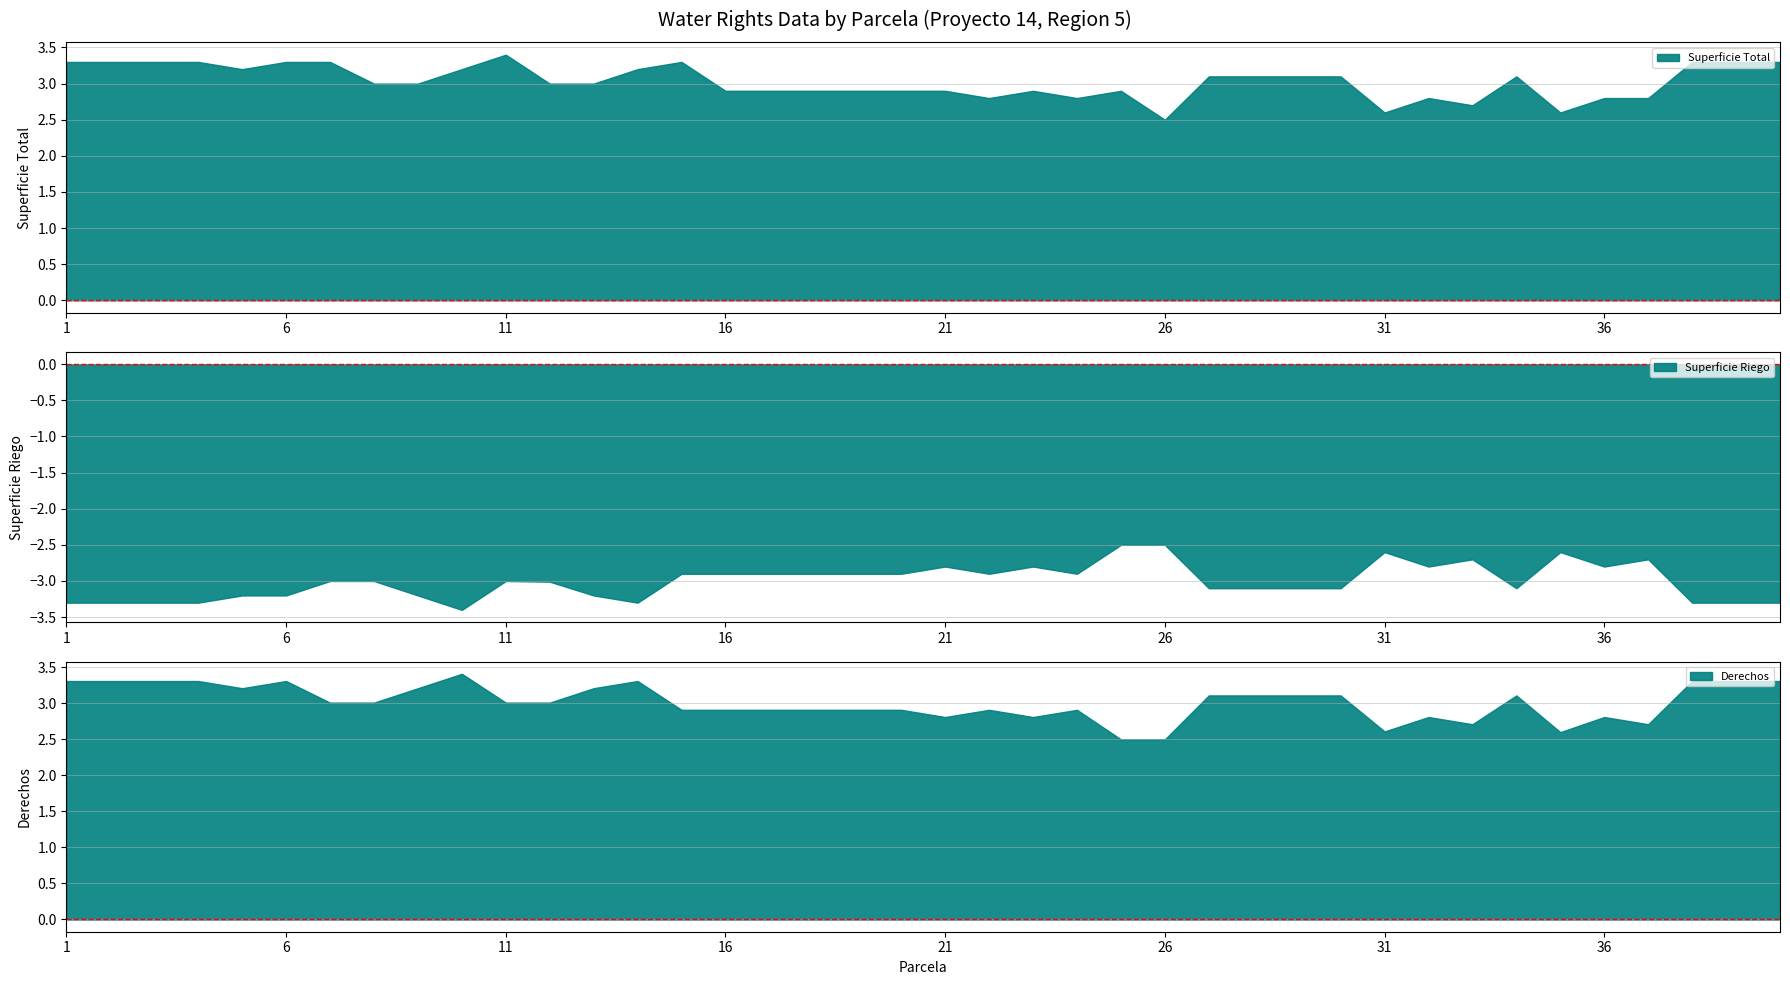

Which series has the largest total across all categories?

Superficie Total